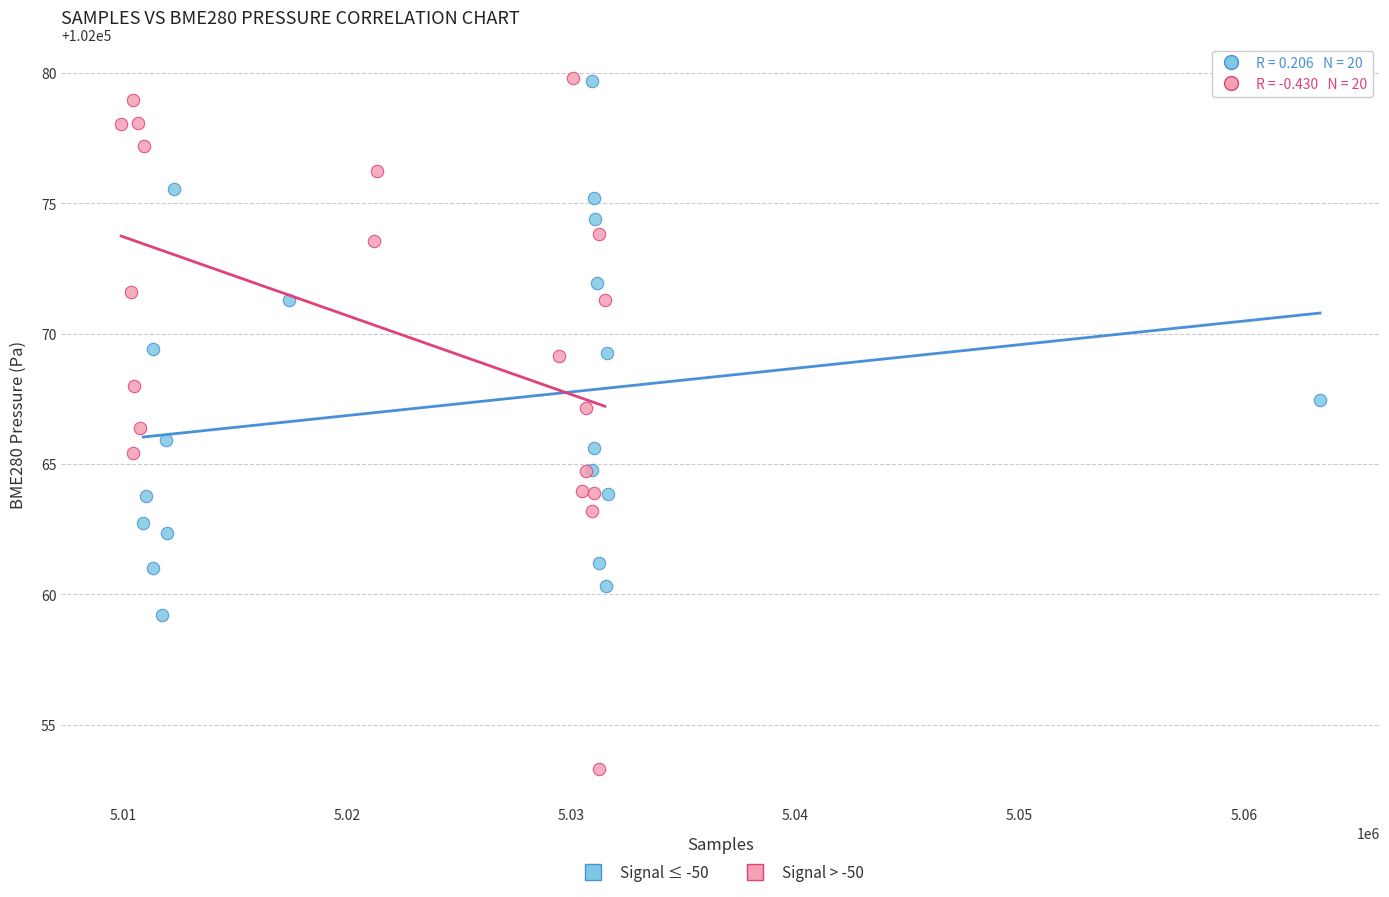

Which series contains the lowest Y value?

Signal > -50